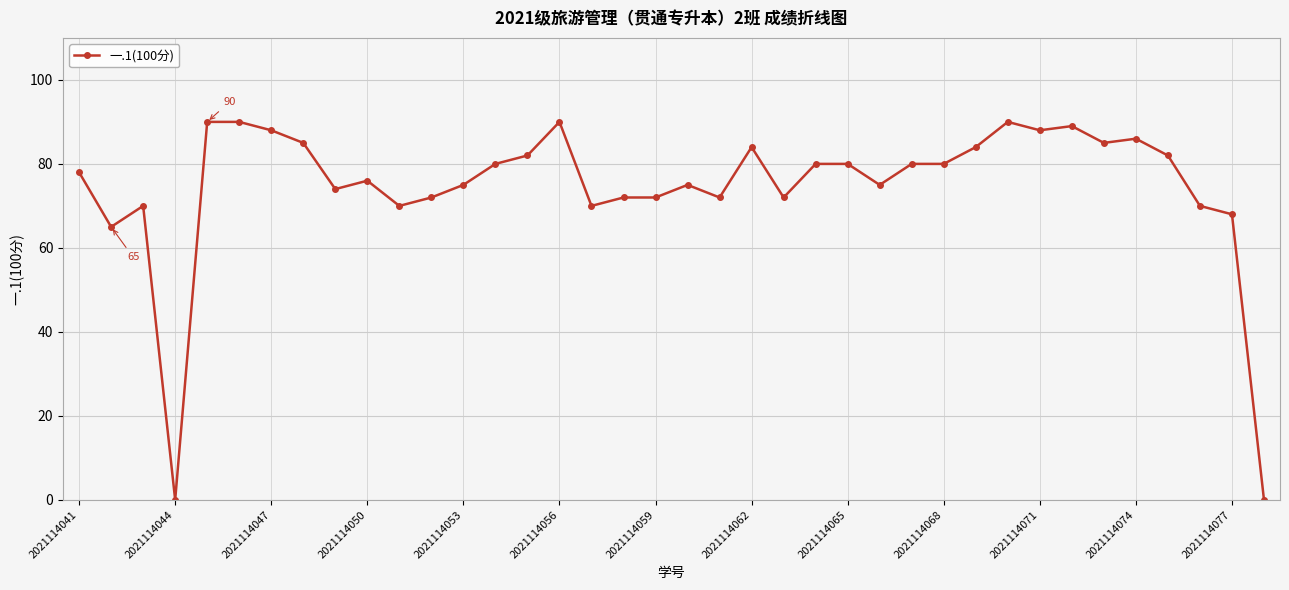

True or false: there are more than 2 points higher than both neighbors.

True